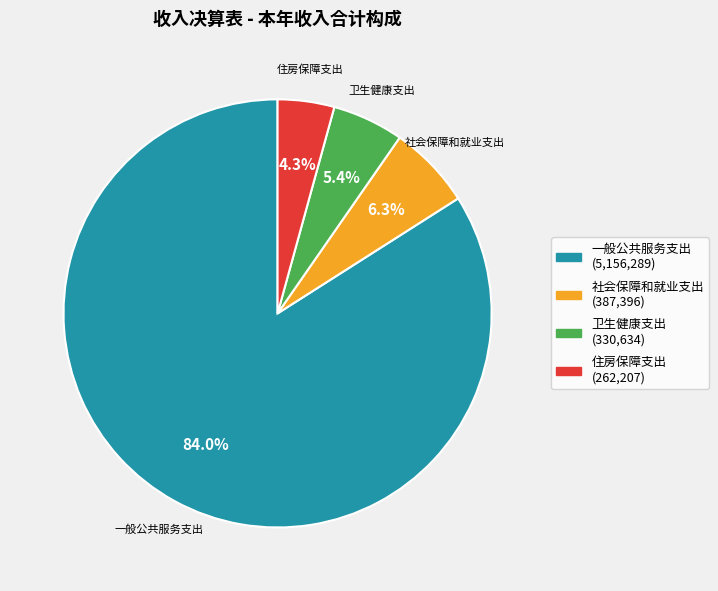

To the nearest percent, what is the difference between the 住房保障支出 and 一般公共服务支出 slice percentages?

80%